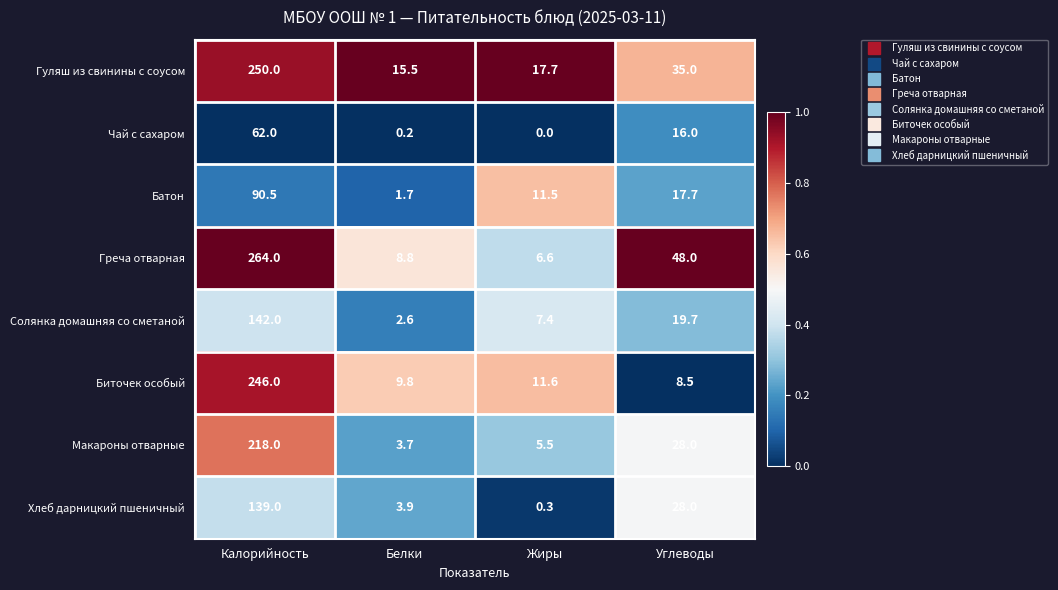

What is the approximate value of Чай с сахаром at Калорийность?

62.0